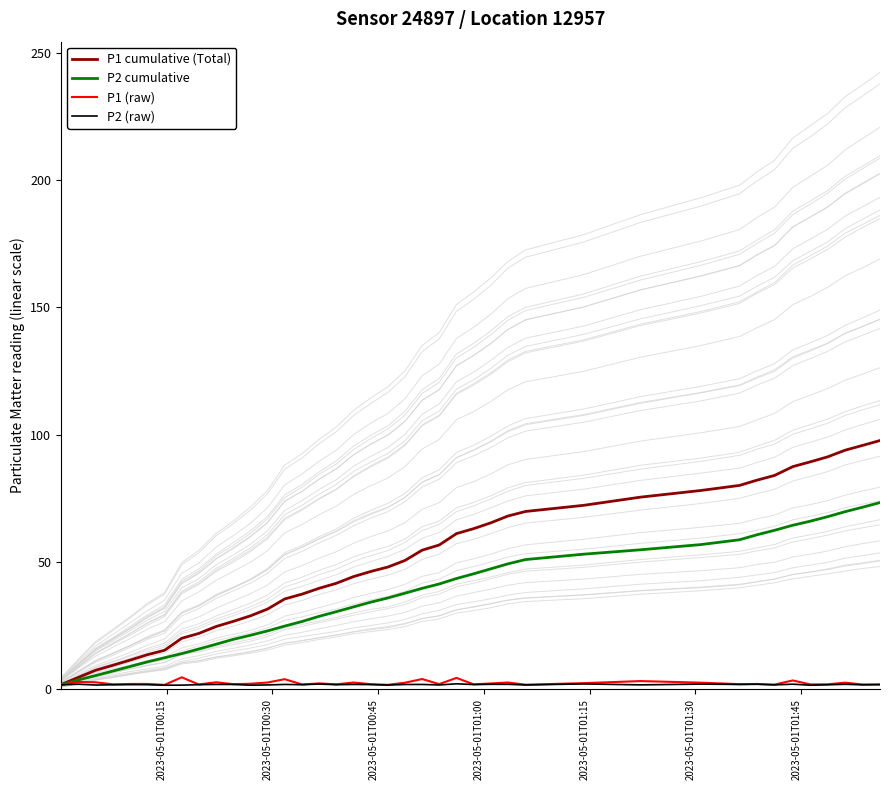

At how many categories does at least one series exceed 96?

1